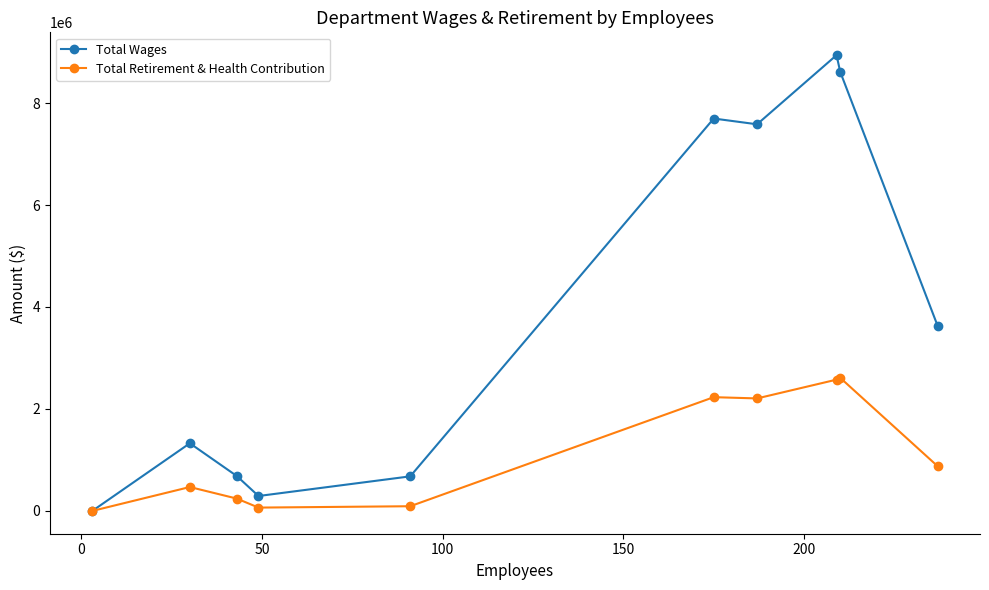

How many distinct data groups are displayed?

2